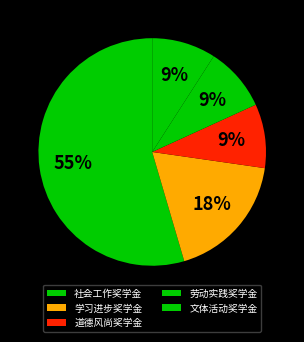

To the nearest percent, what is the difference between the 道德风尚奖学金 and 学习进步奖学金 slice percentages?

9%